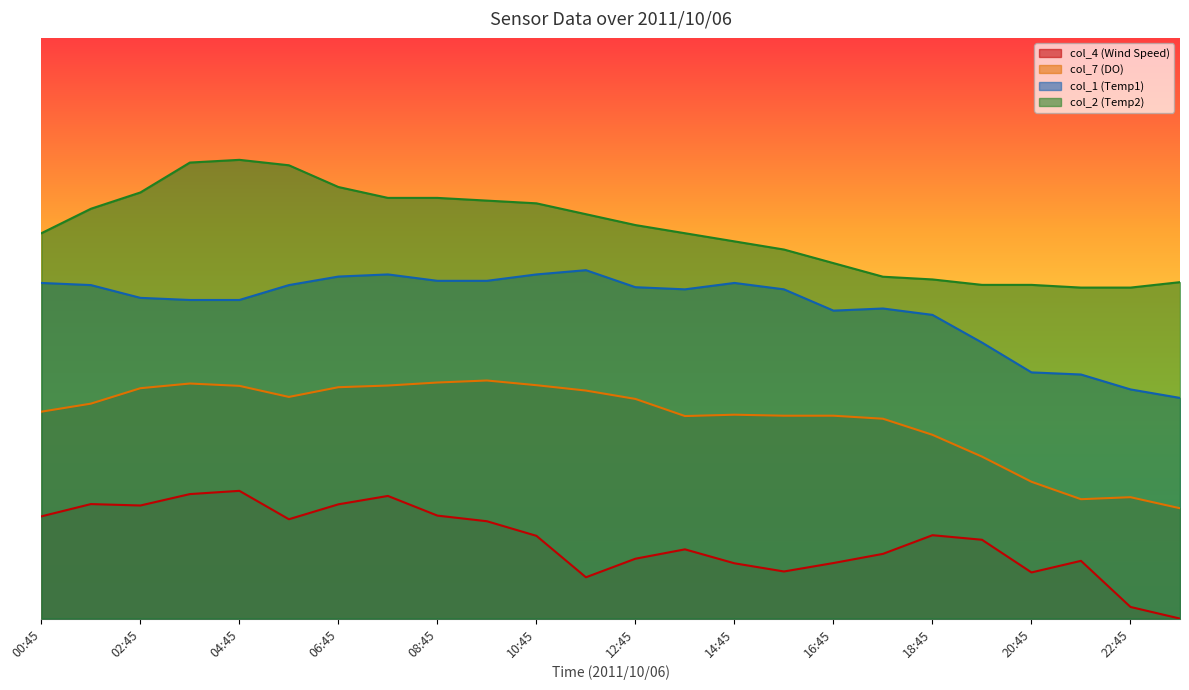

True or false: col_1 (Temp1) and col_4 (Wind Speed) cross at least once.

False